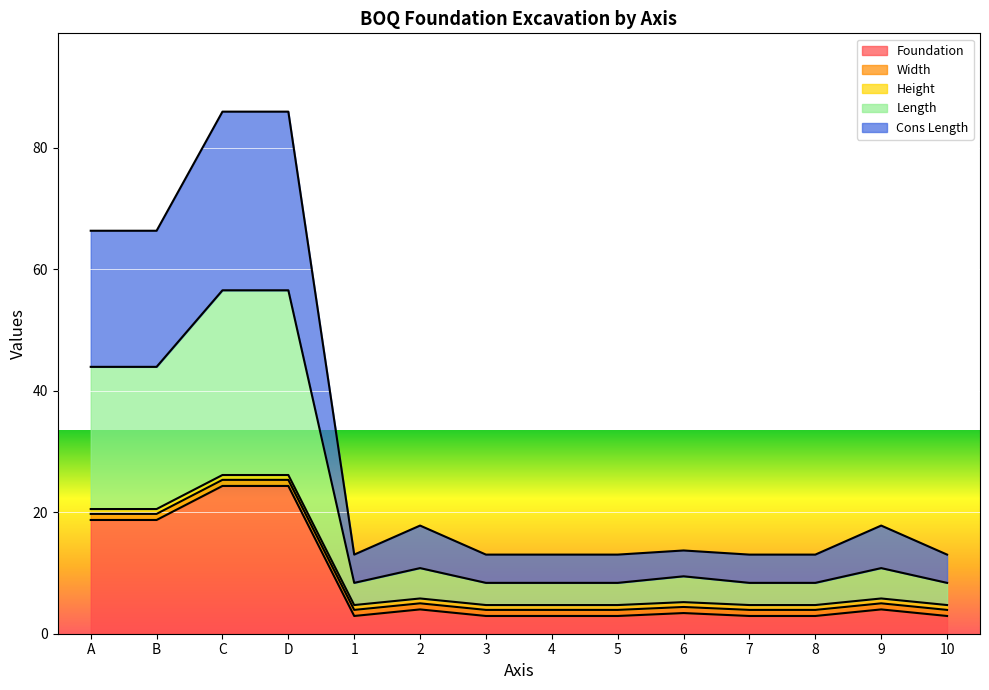

What is the minimum value for Foundation?

2.9